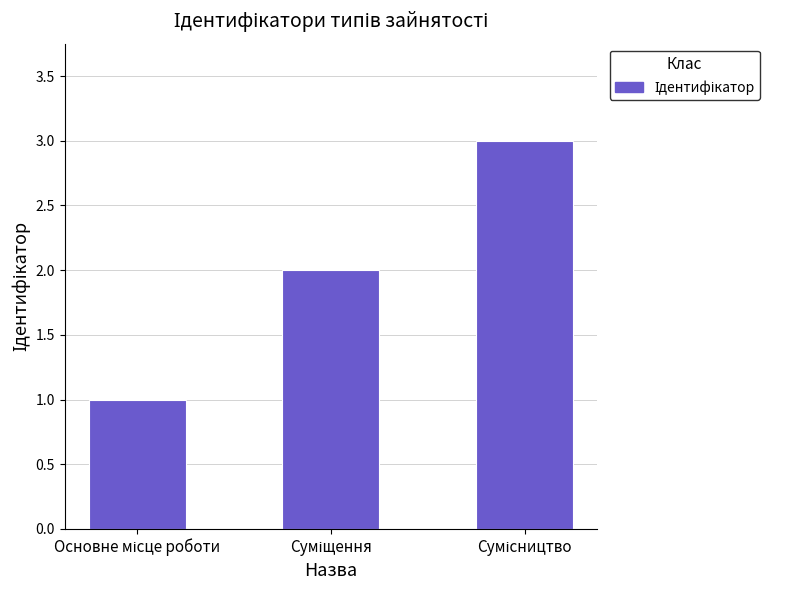

What is the sum of all values?

6